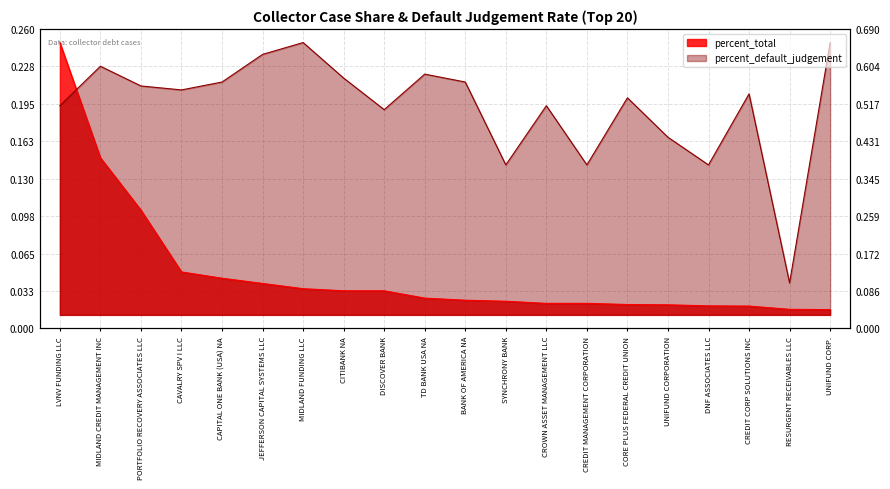

What are all the series names shown in the legend?

percent_total, percent_default_judgement